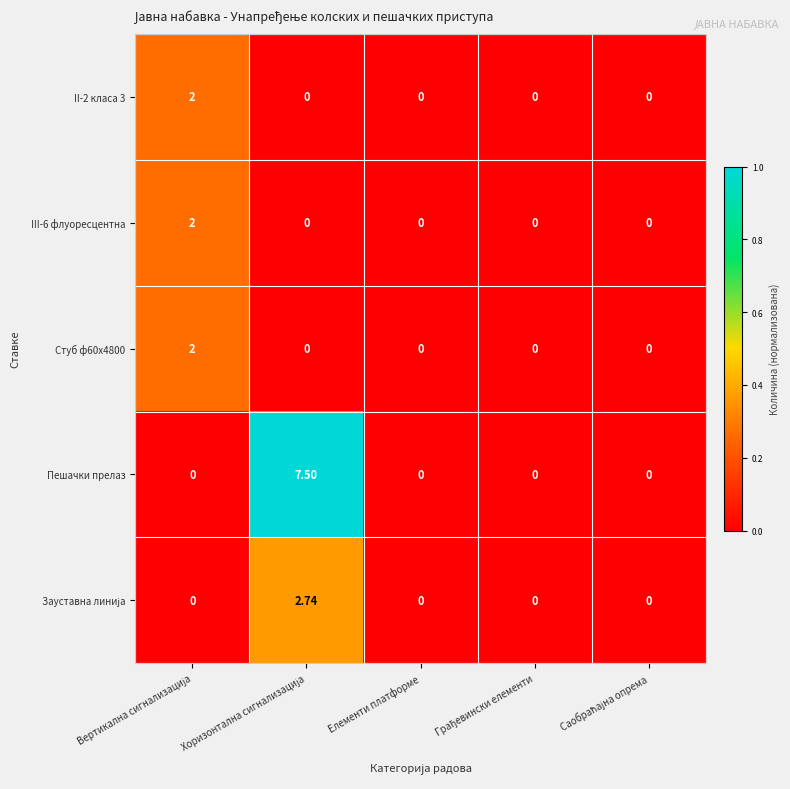

Which series has the largest total across all categories?

Пешачки прелаз